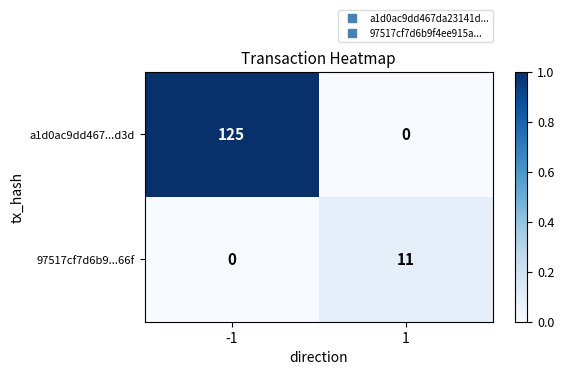

What is the highest value of the a1d0ac9dd467...d3d series?

125